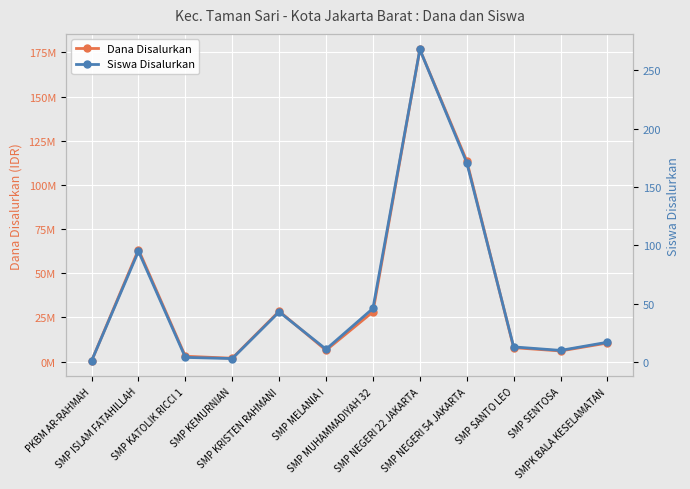

At which label does Siswa Disalurkan reach its peak?

SMP NEGERI 22 JAKARTA